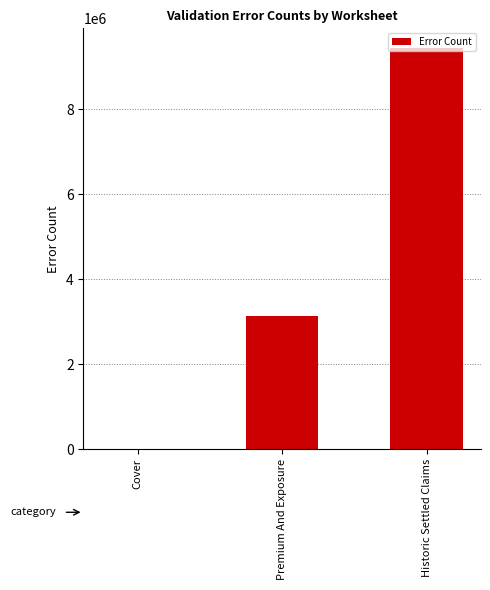

What is the difference between the values at Cover and Premium And Exposure?

3145722